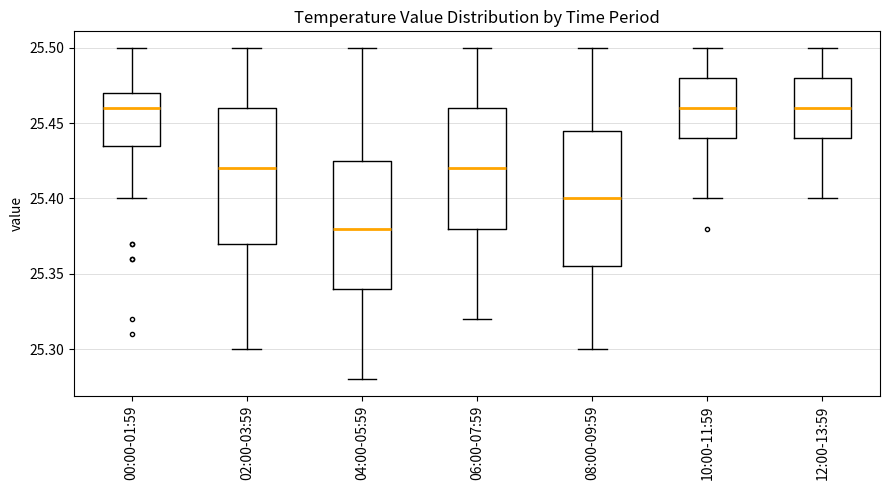

Reading left to right, read every box against the y-axis: the position of its median line, the range the box covers, and the ends of its whiskers. The values are not printed on the chart, so give them approximately, as read against the axis.

00:00-01:59: median 25.460, box 25.435 to 25.470, whiskers 25.400 to 25.500
02:00-03:59: median 25.420, box 25.370 to 25.460, whiskers 25.300 to 25.500
04:00-05:59: median 25.380, box 25.340 to 25.425, whiskers 25.280 to 25.500
06:00-07:59: median 25.420, box 25.380 to 25.460, whiskers 25.320 to 25.500
08:00-09:59: median 25.400, box 25.355 to 25.445, whiskers 25.300 to 25.500
10:00-11:59: median 25.460, box 25.440 to 25.480, whiskers 25.400 to 25.500
12:00-13:59: median 25.460, box 25.440 to 25.480, whiskers 25.400 to 25.500